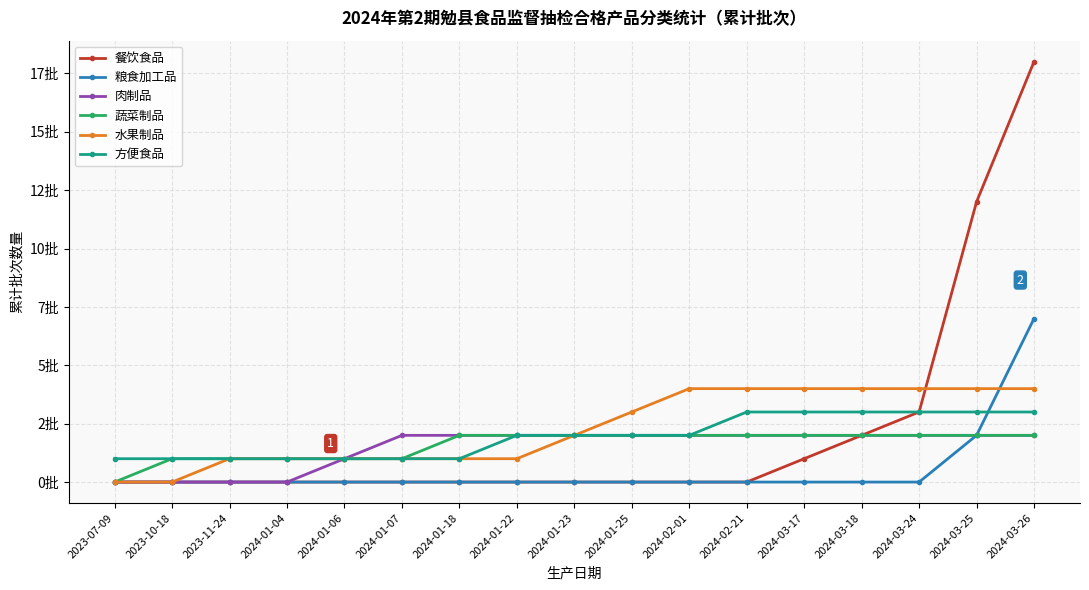

The value of 水果制品 at 2024-01-06 is 1. True or false?

True